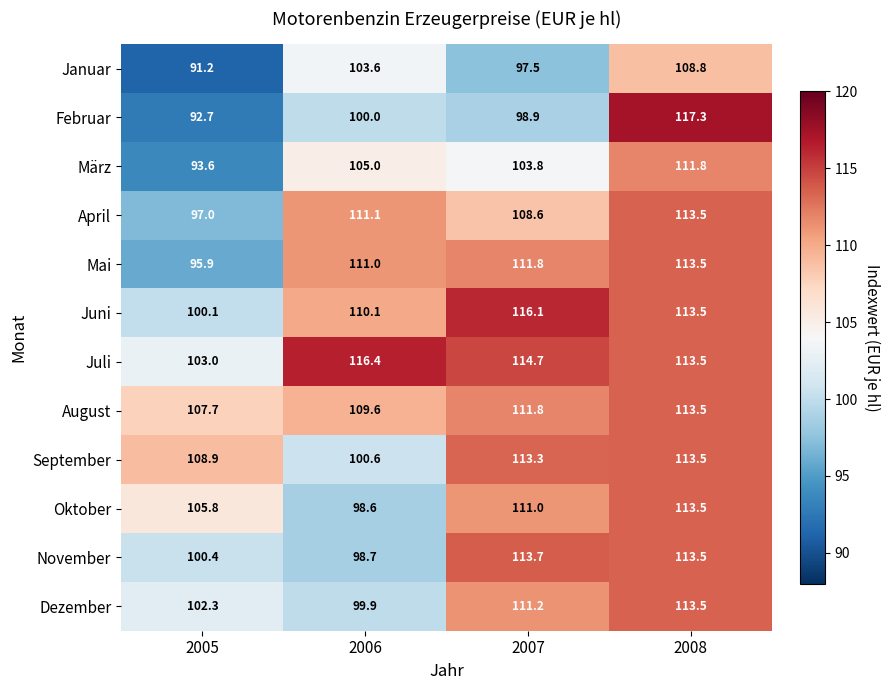

At which category is the sum across all series the highest?

2008